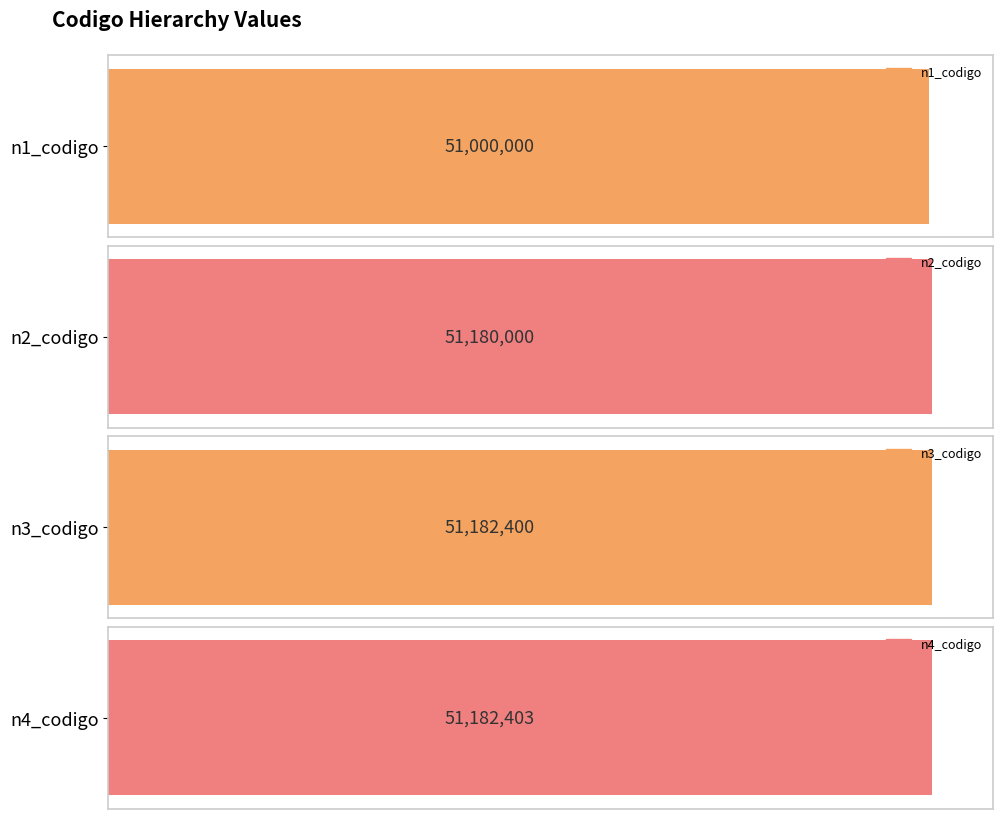

What is the maximum value shown in the chart?

51182403